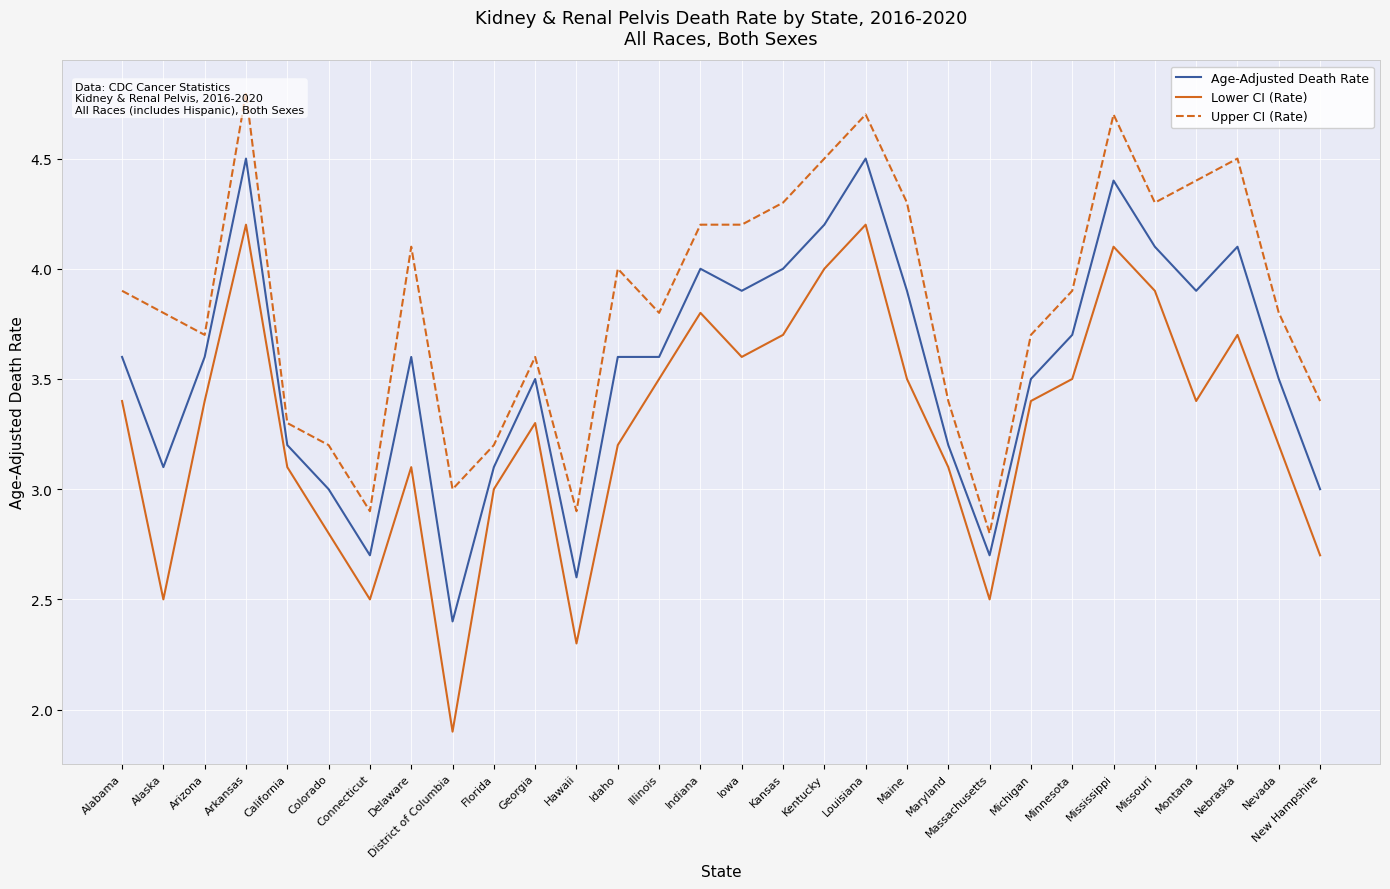

How many values in the Lower CI (Rate) series exceed 3?

22